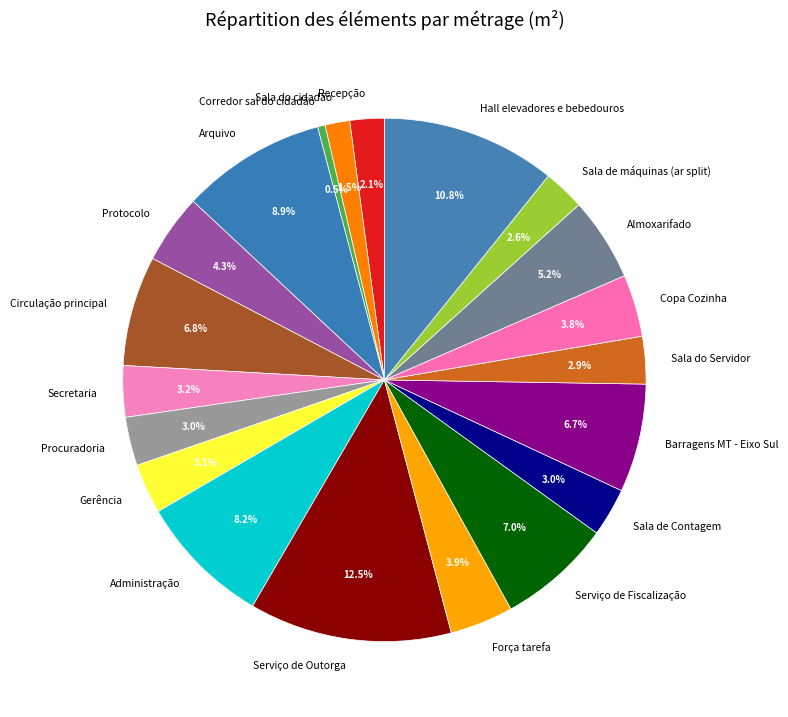

Is there a majority slice in this chart?

No